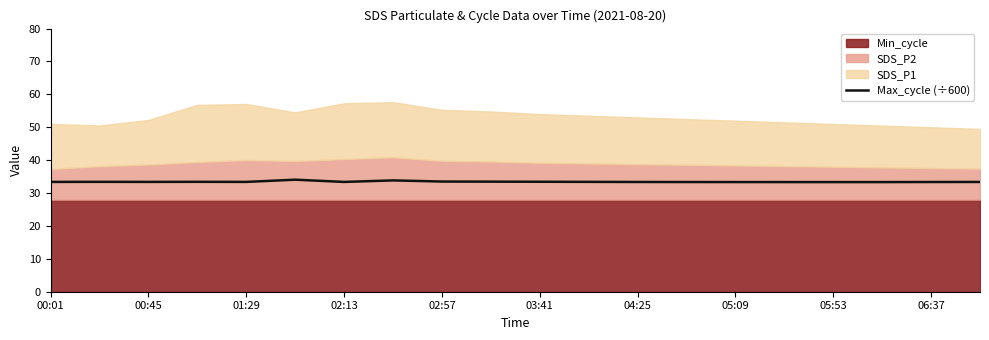

Is it true that Max_cycle (÷600) equals 17.5 at 06:37?

False